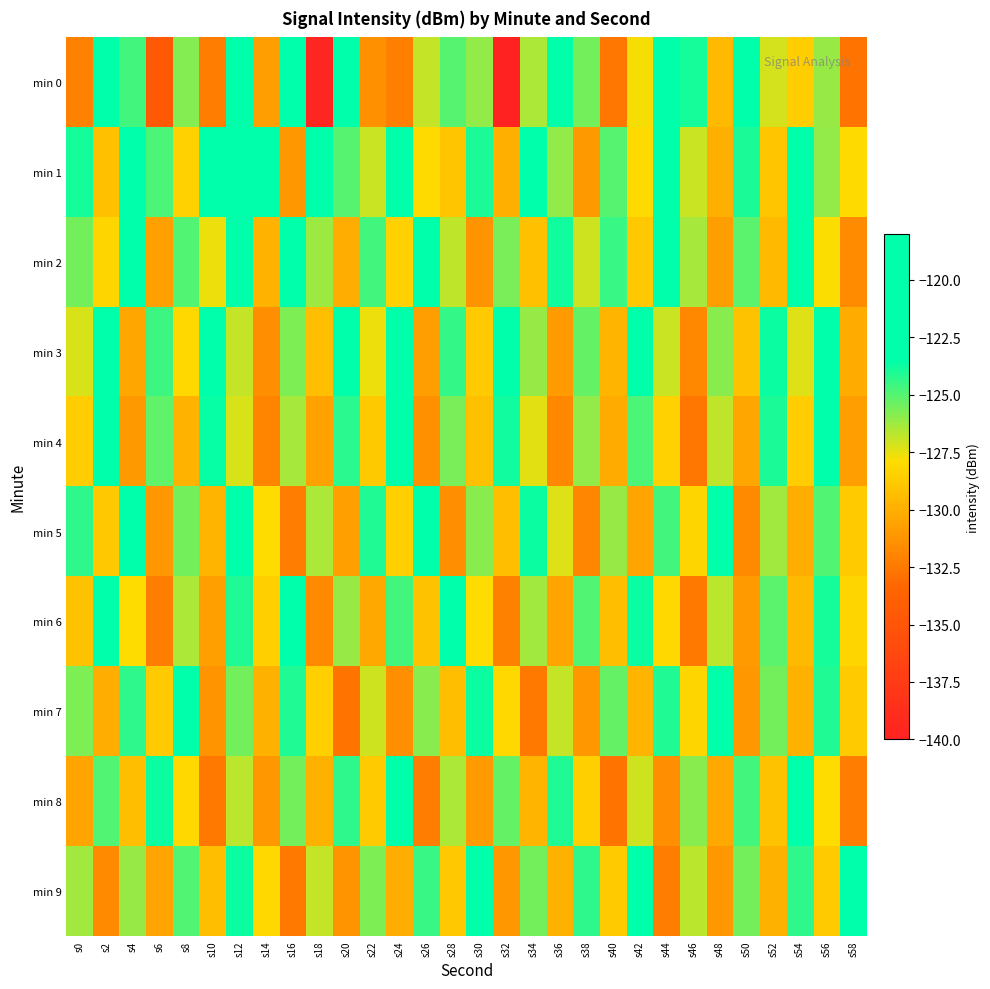

At which category is the sum across all series the highest?

s12